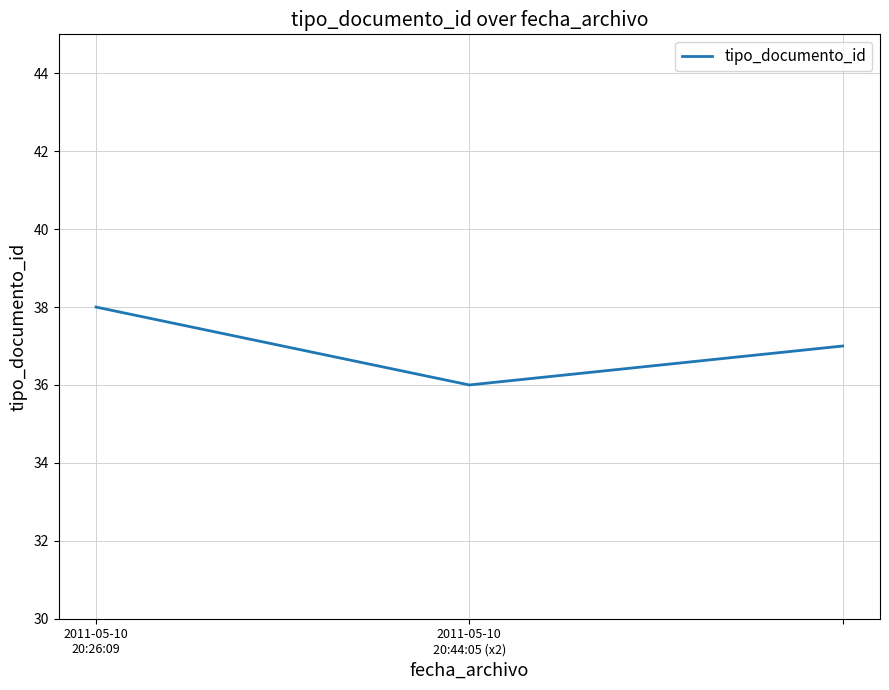

What is the greatest value displayed?

38